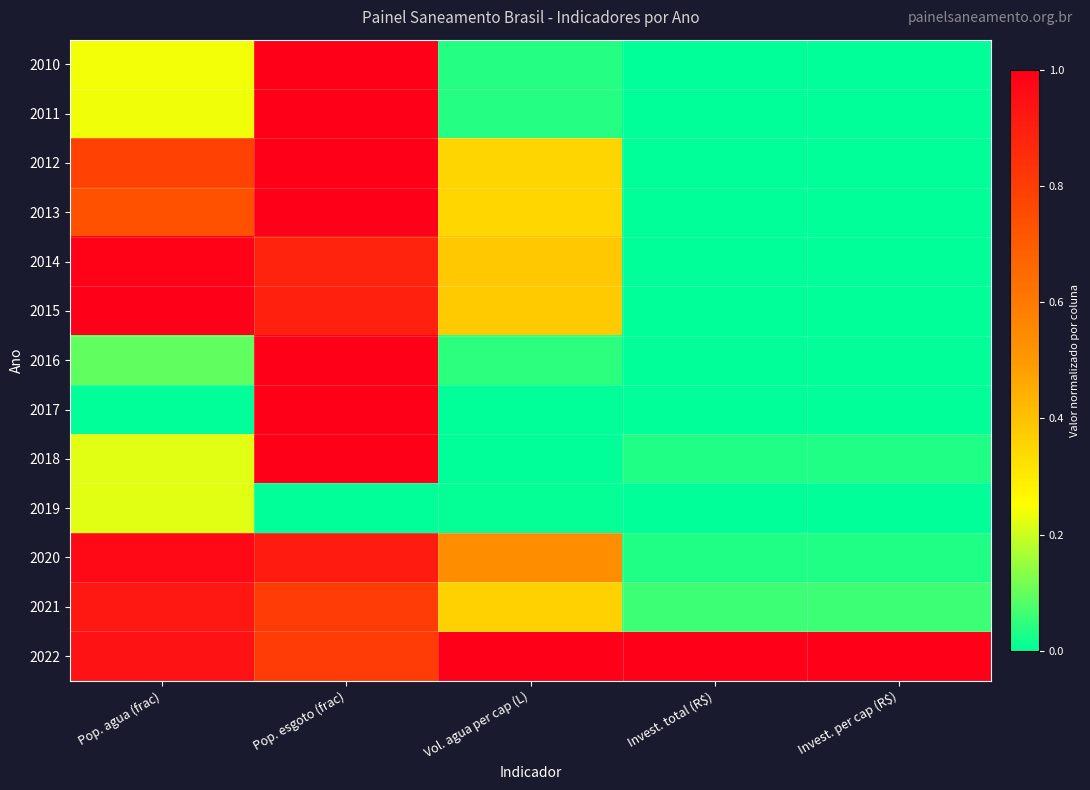

List the series in order of their peak value, lowest first.

2019, 2021, 2020, 2014, 2010, 2011, 2012, 2013, 2015, 2016, 2017, 2018, 2022